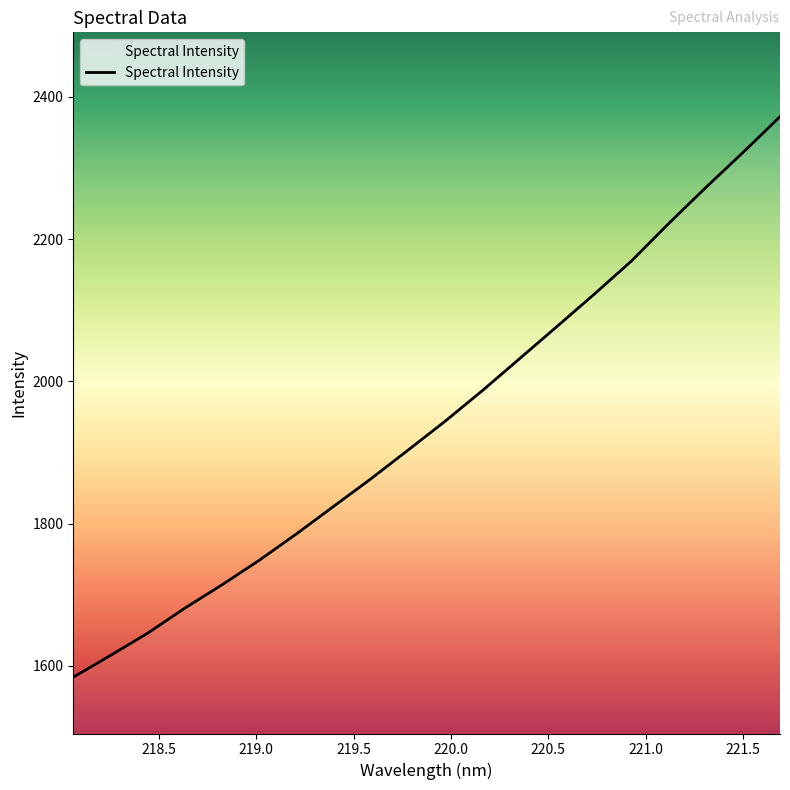

What is the difference between the maximum and minimum values?

788.3